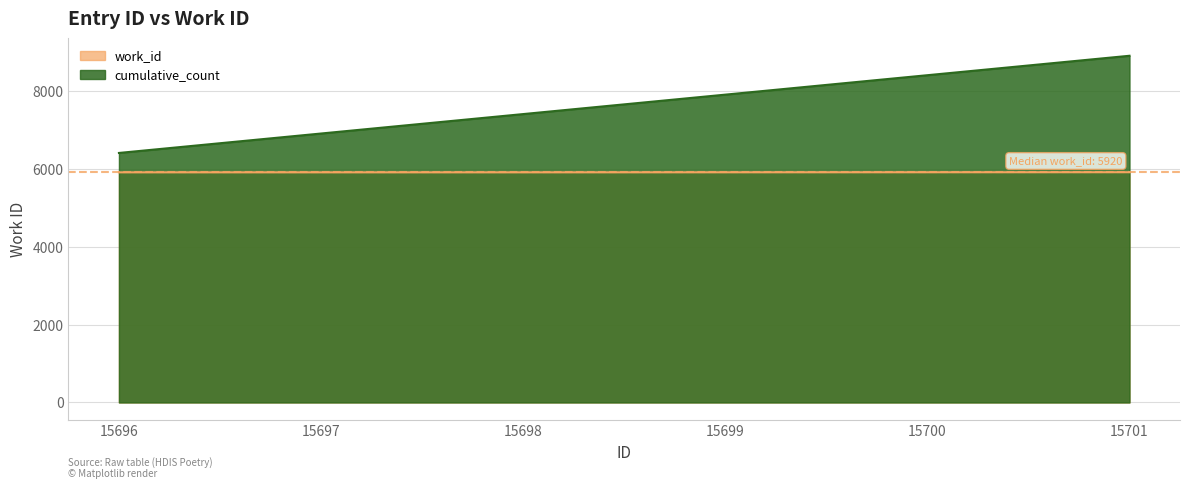

How many values exceed 5921?

2